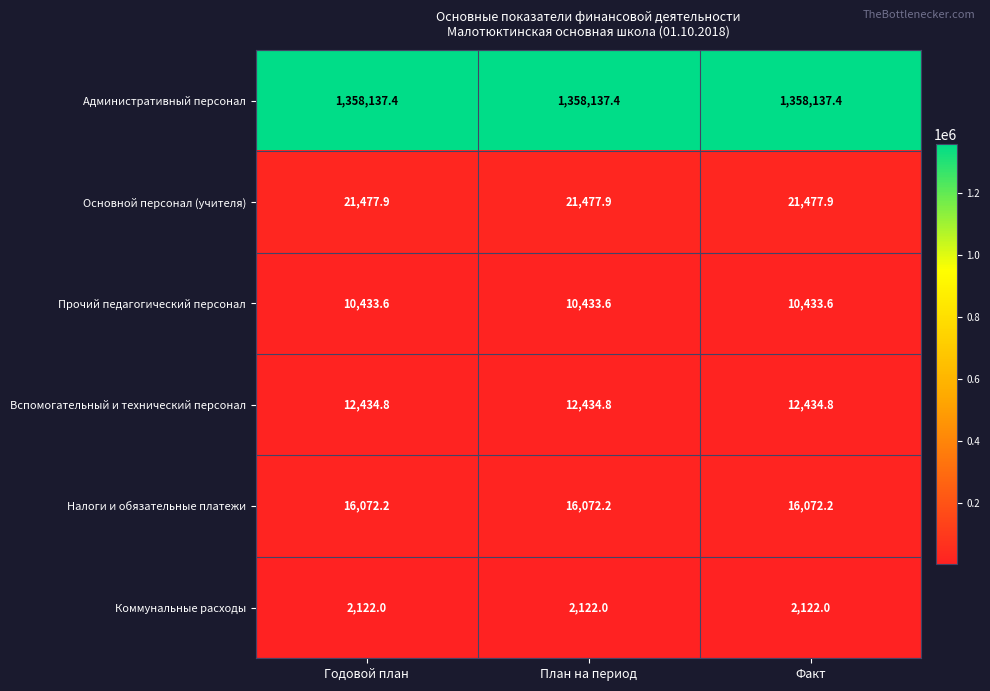

What is the smallest value displayed?

2122.0